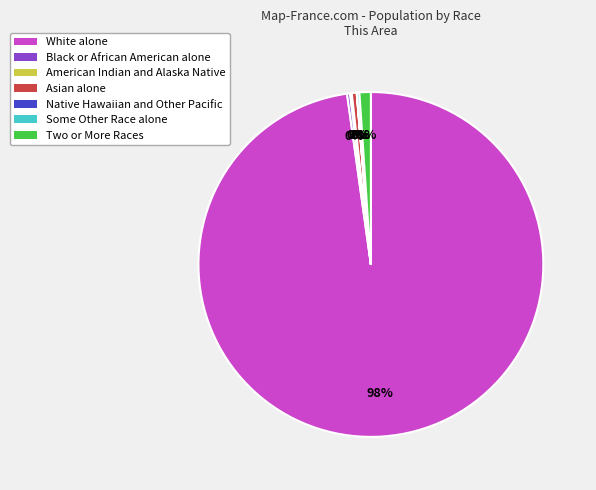

To the nearest percent, what is the average slice percentage?

14%